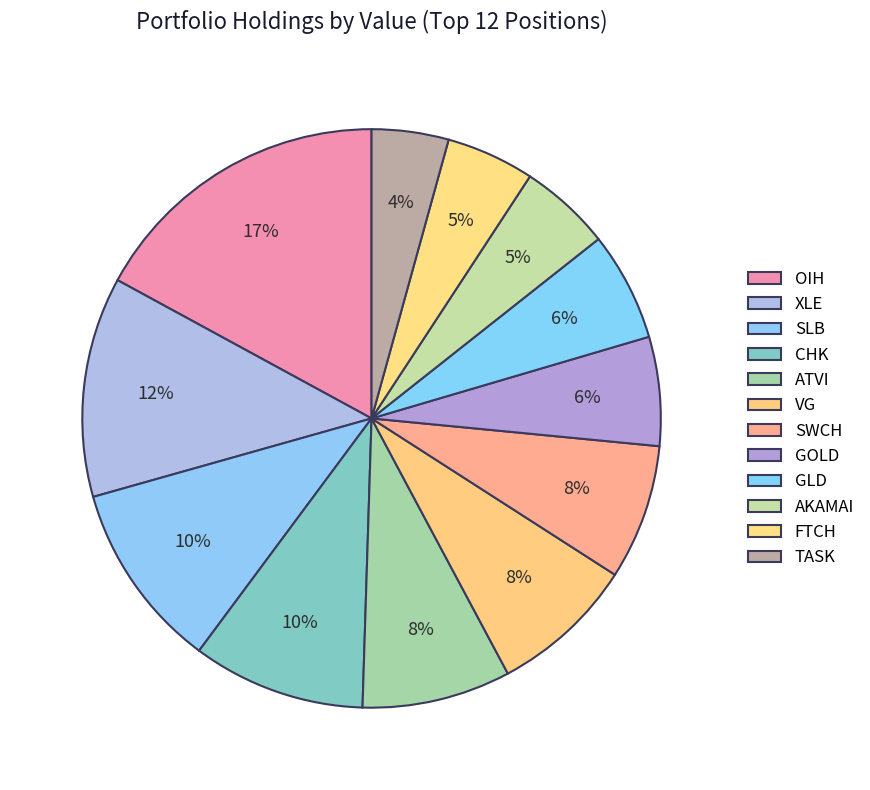

Which category has the smallest portion of the pie?

TASK